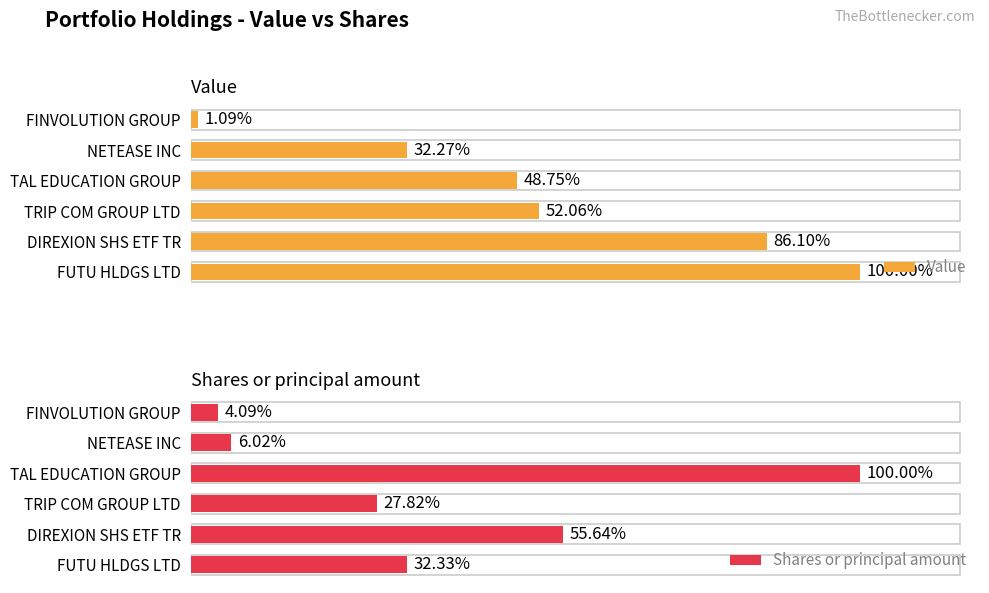

What is the difference between the maximum and minimum values in the Value series?

16610808